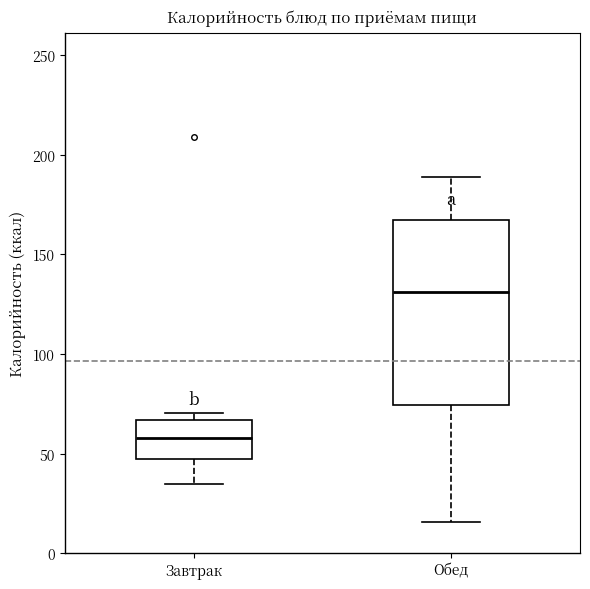

Where is the lower edge of the box for Обед on the y-axis? The values are not printed on the chart, so give them approximately, as read against the axis.

75